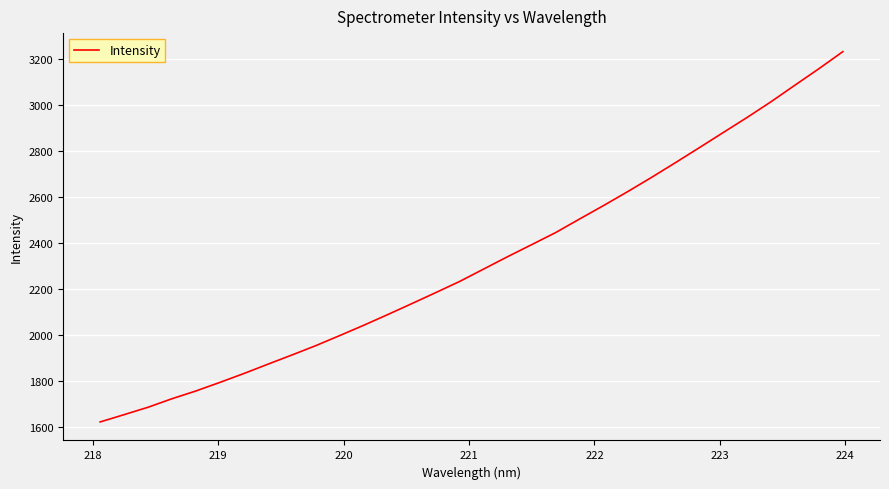

What is the smallest value displayed?

1620.4